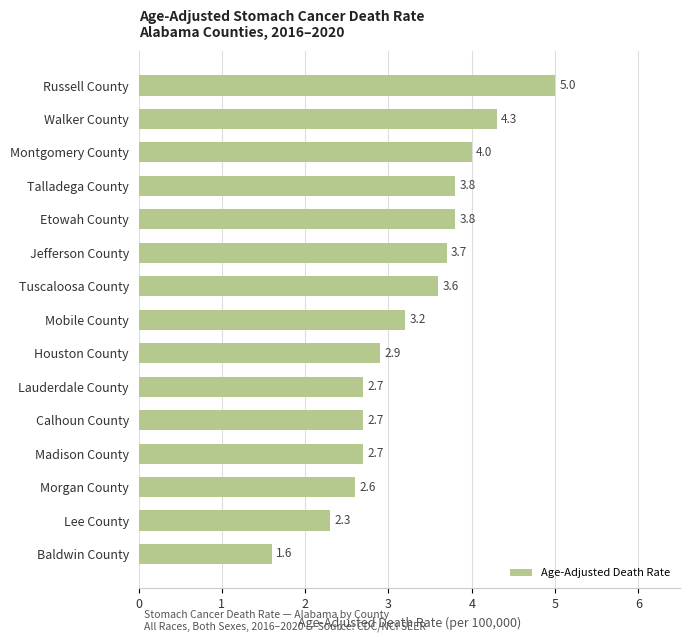

What is the average value?

3.3